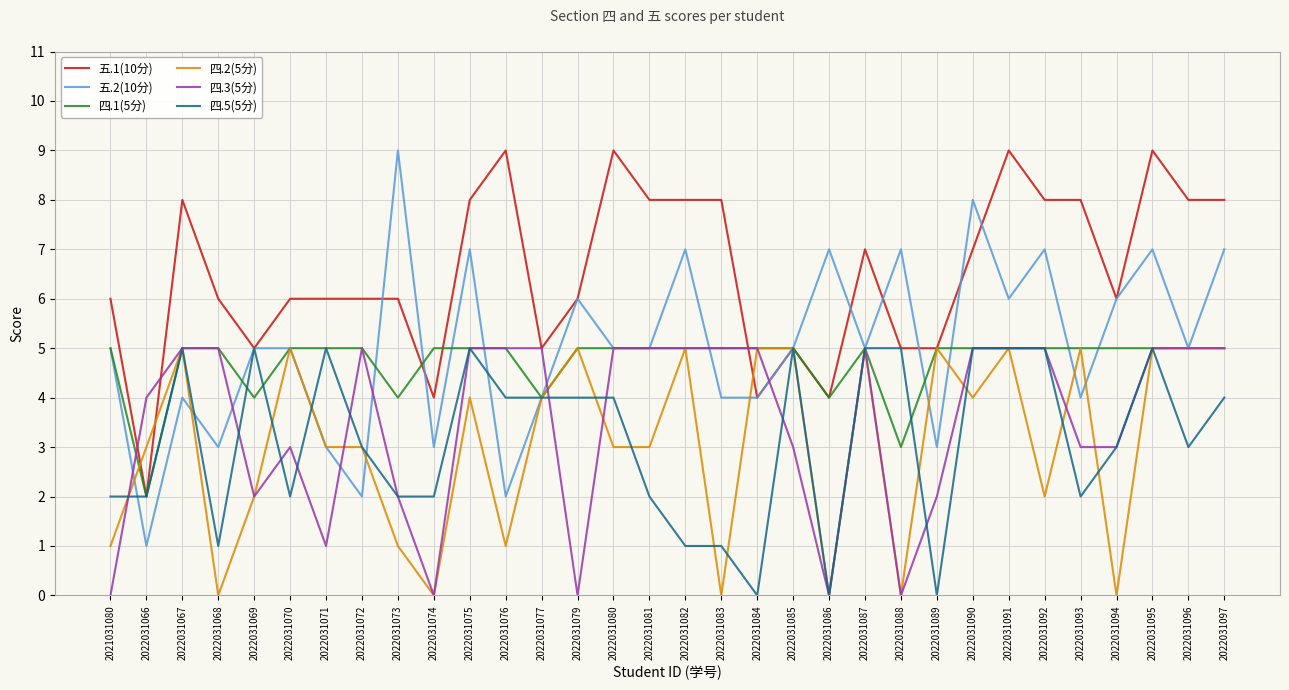

Is it true that 四.2(5分) equals 3 at 2022031066?

True